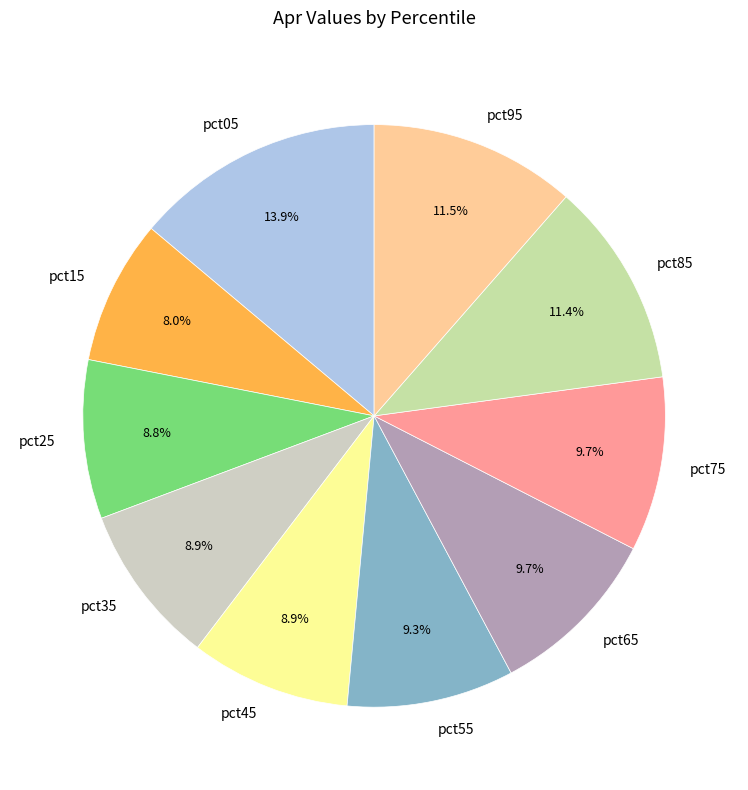

Which has a higher value, pct05 or pct65?

pct05